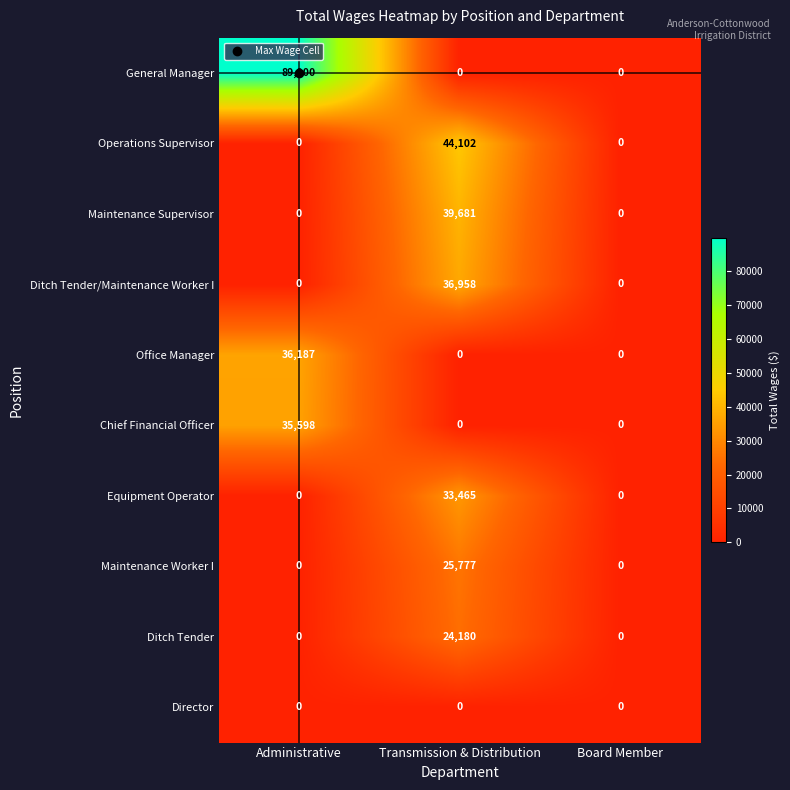

Which series has the widest spread of values?

General Manager